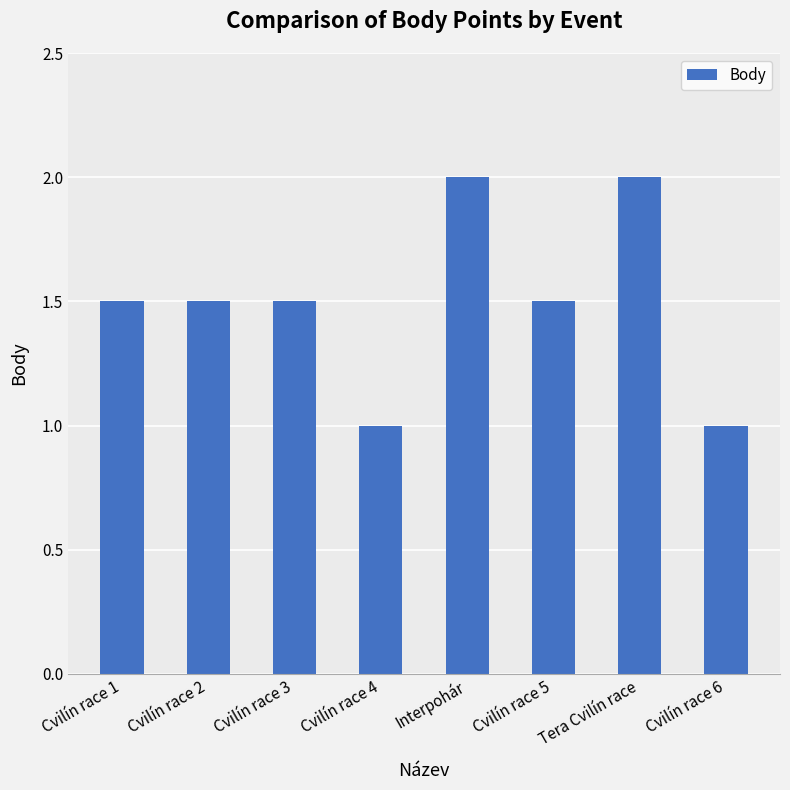

True or false: the data shows 1.5 at Cvilín race 3.

True